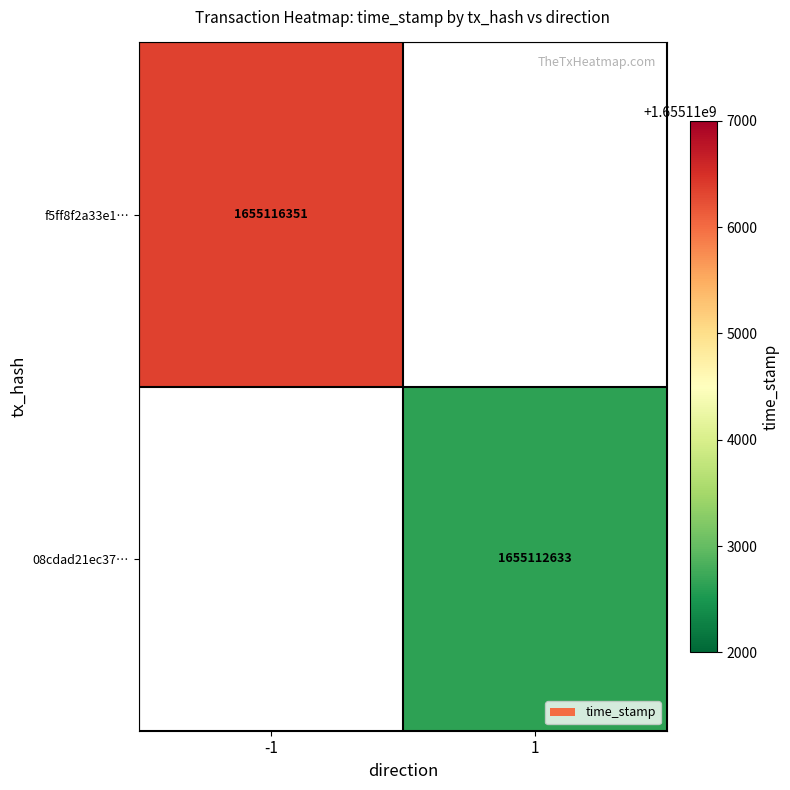

Is it true that f5ff8f2a33e1… equals 1655116351 at -1?

True